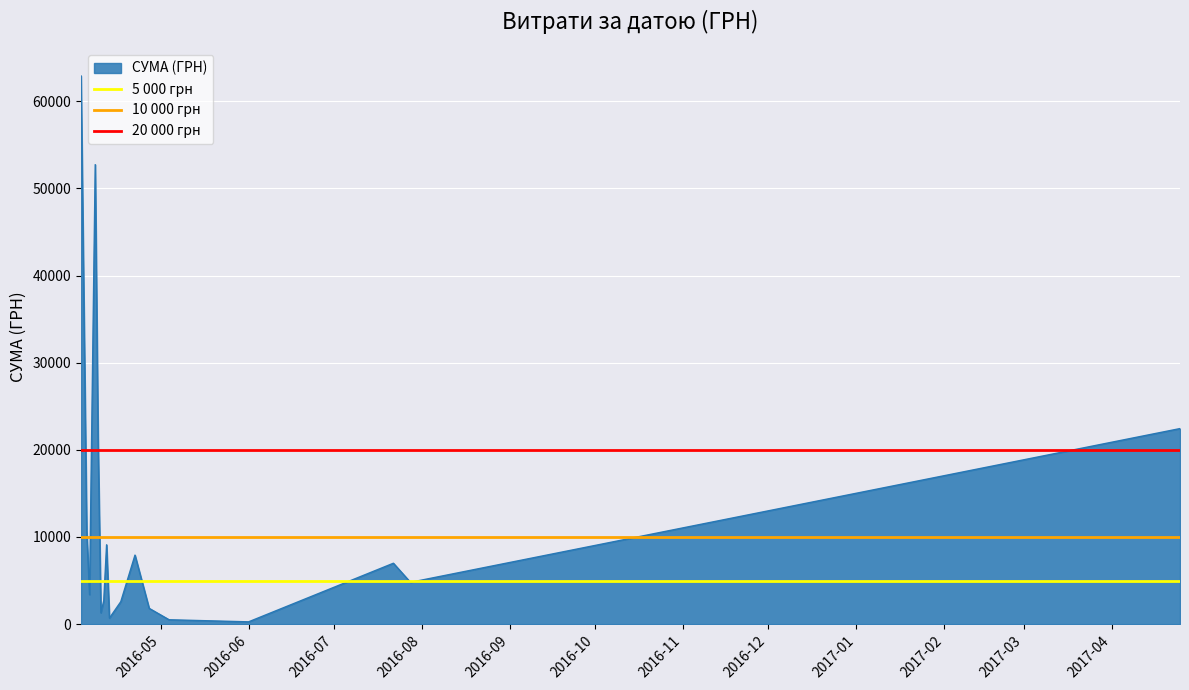

What is the highest value of the СУМА (ГРН) series?

62906.0